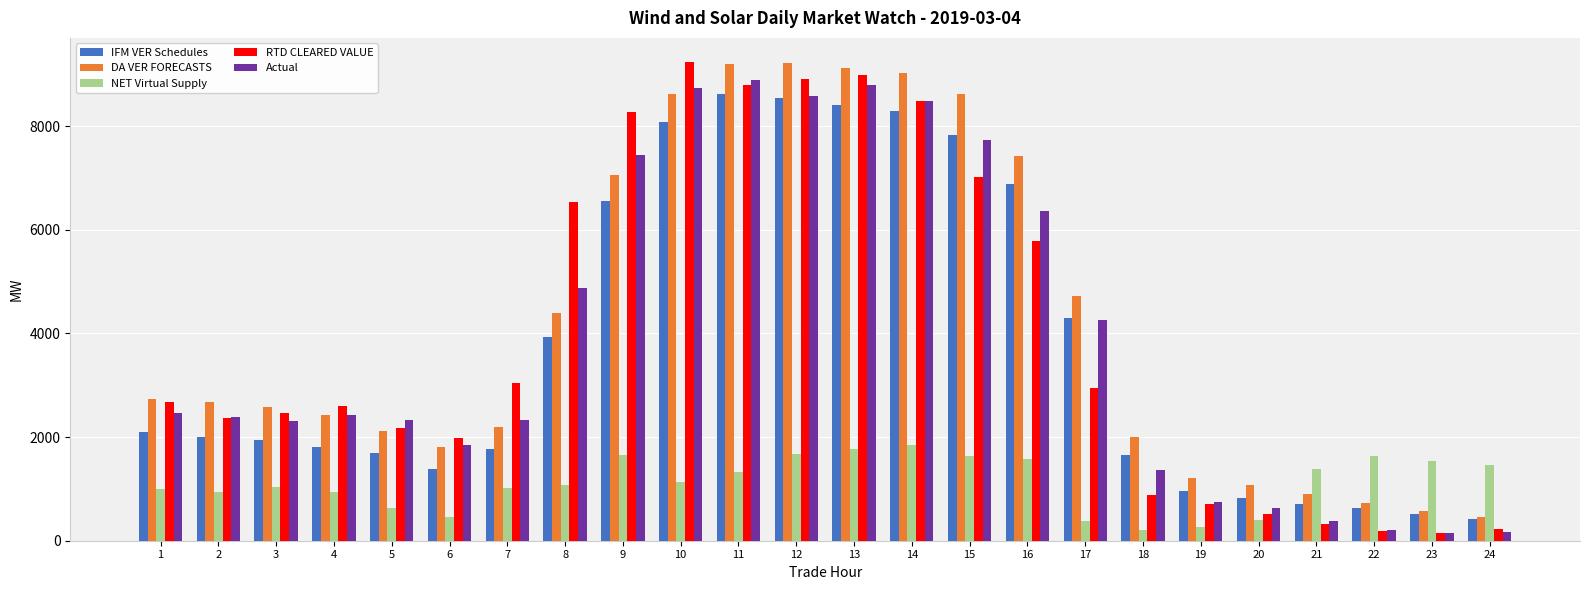

Which series has the widest spread of values?

RTD CLEARED VALUE